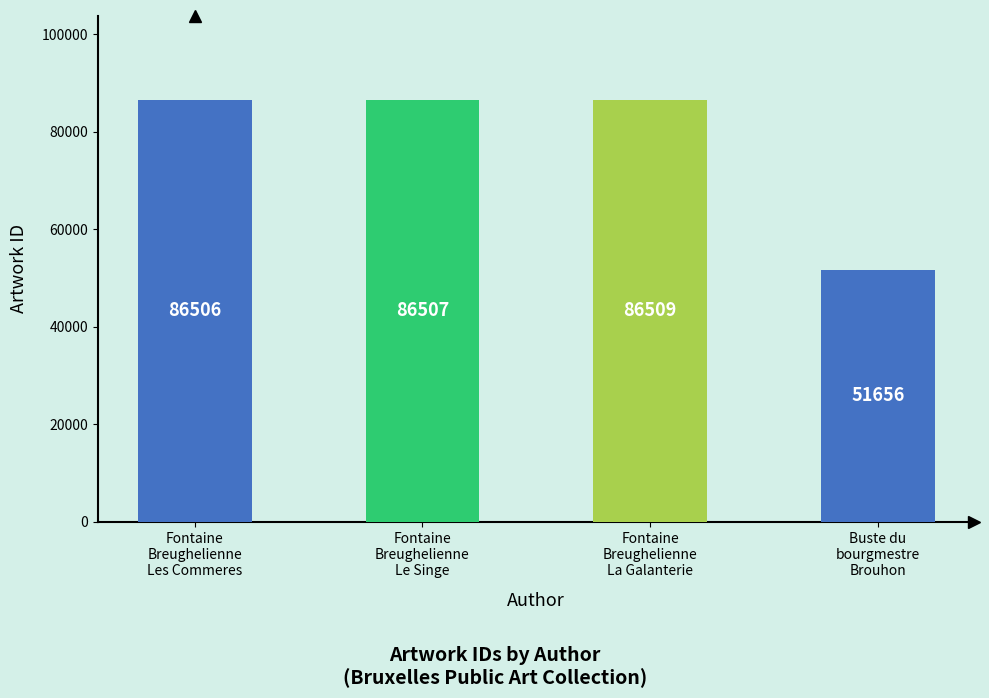

Rank the categories by value from lowest to highest.

Buste du
bourgmestre
Brouhon, Fontaine
Breughelienne
Les Commeres, Fontaine
Breughelienne
Le Singe, Fontaine
Breughelienne
La Galanterie